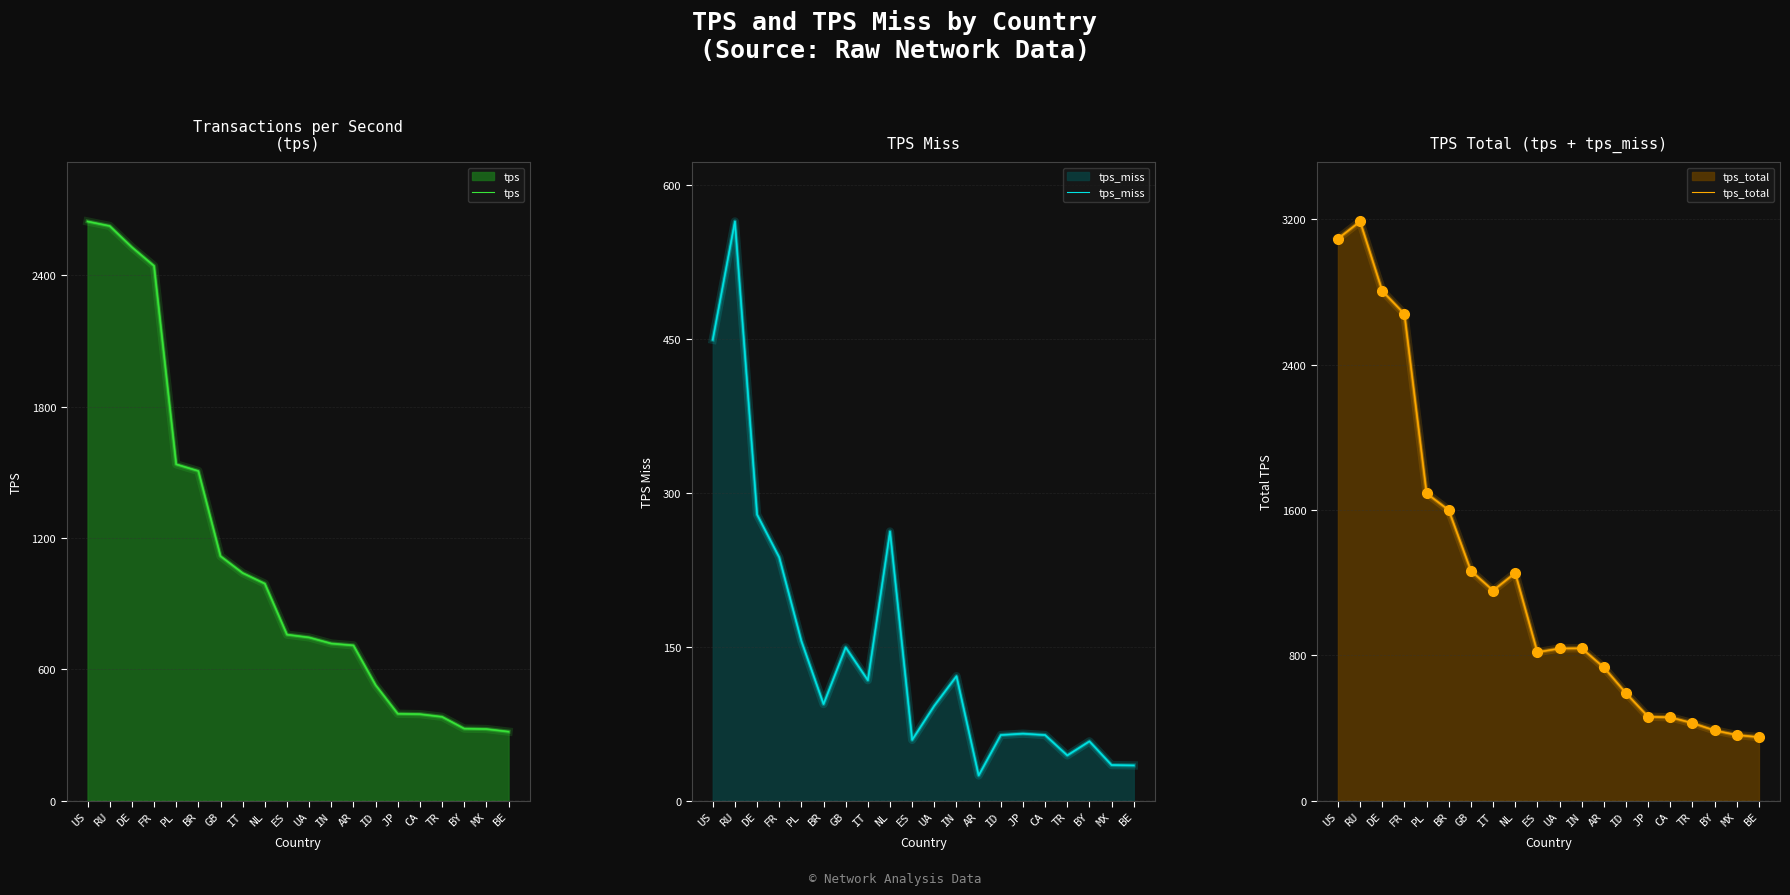

At which label does tps reach its peak?

US